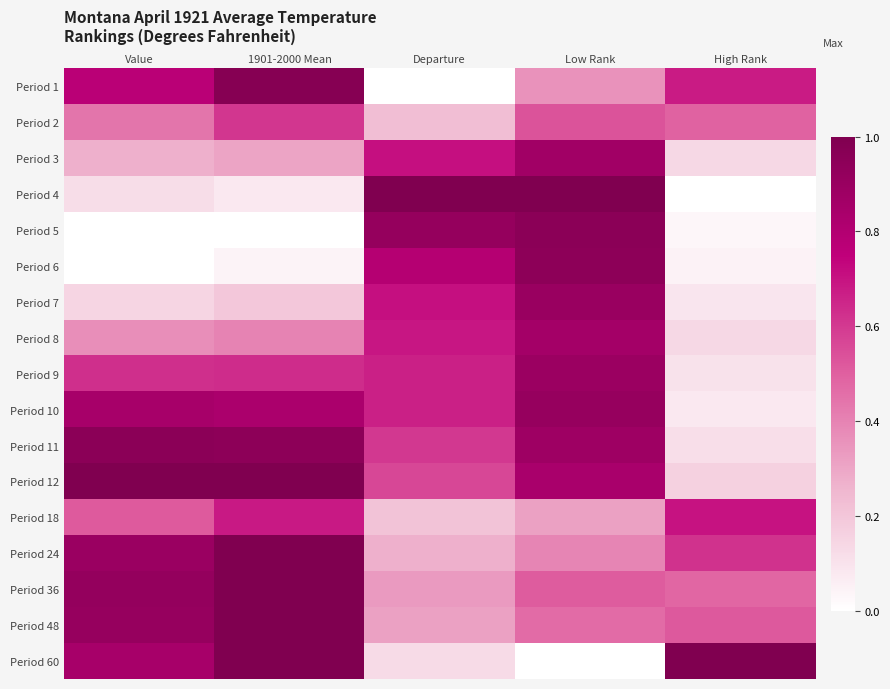

Which series has the largest total across all categories?

Period 12